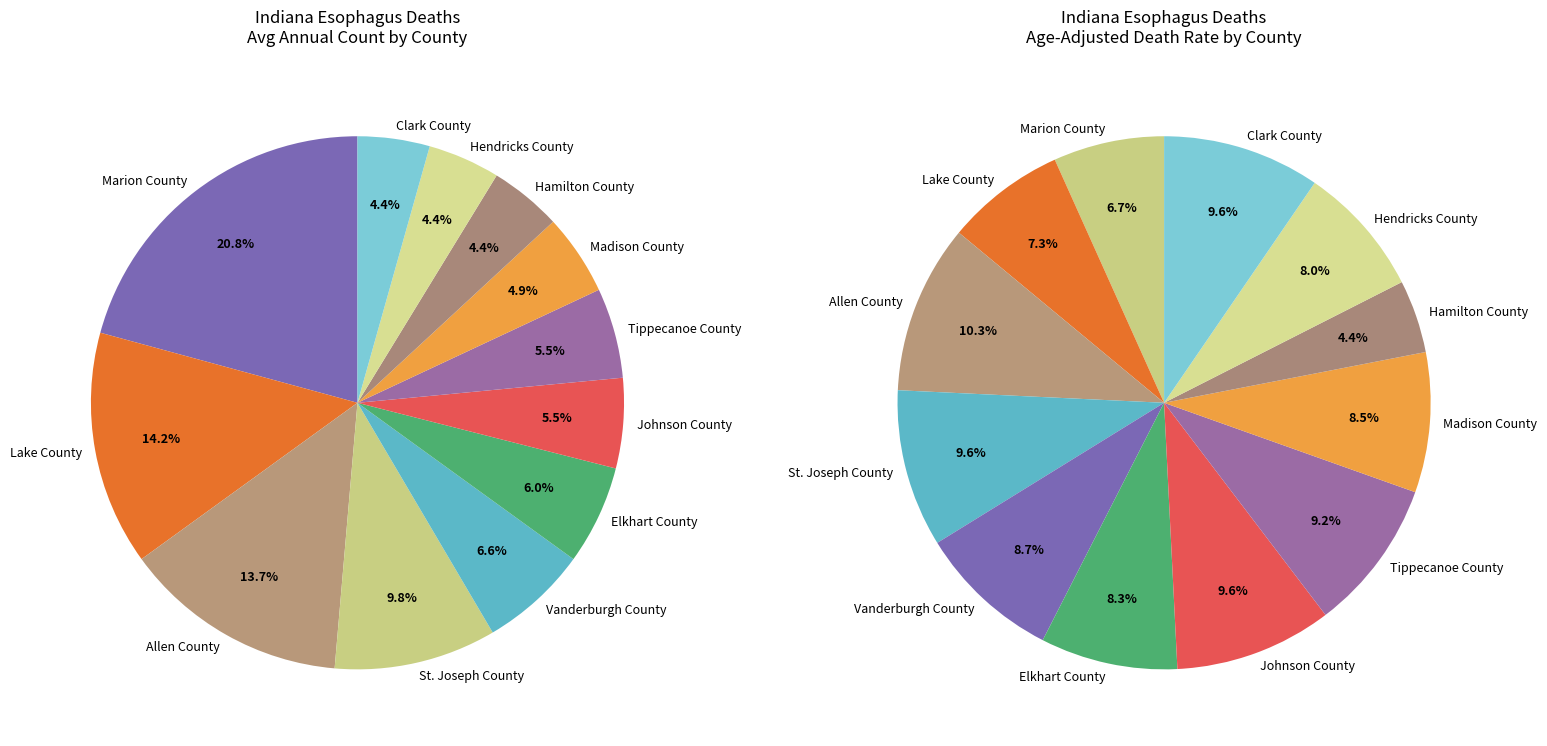

To the nearest percent, what percentage of the pie is Hendricks County?

4%